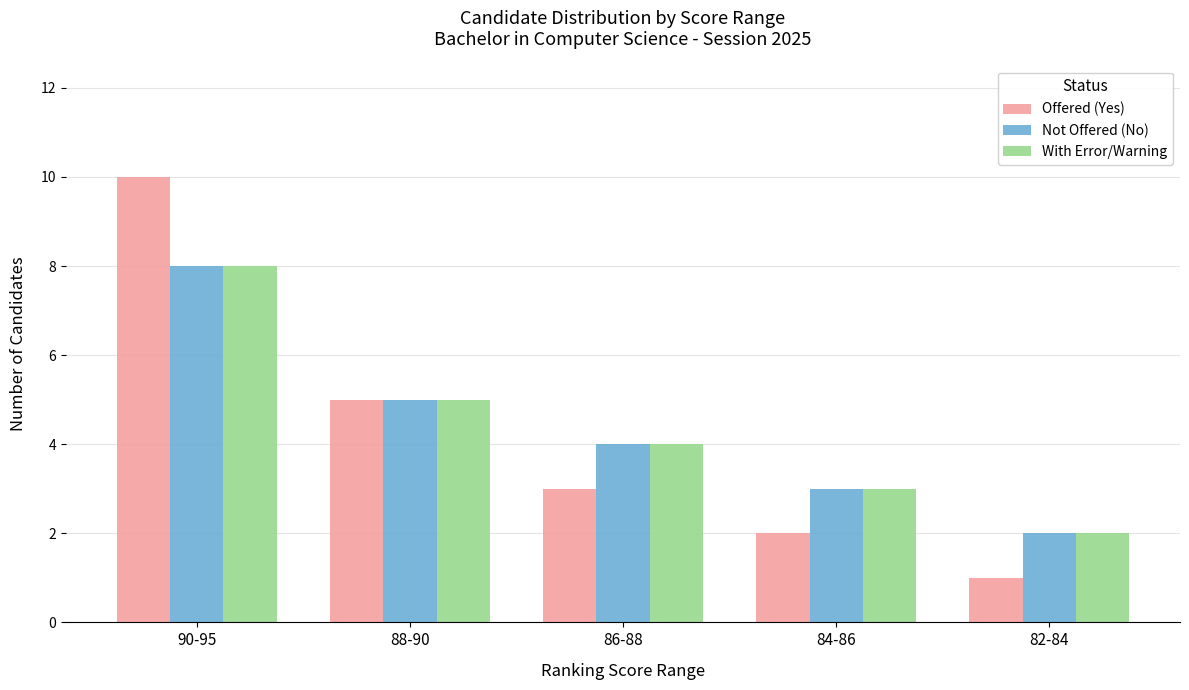

Is it true that Offered (Yes) equals 2 at 84-86?

True